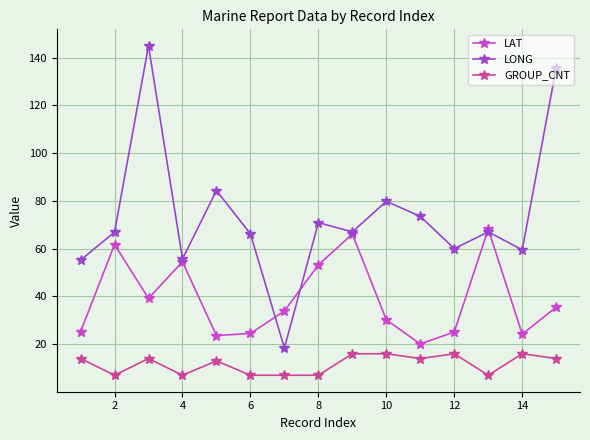

Rank the series by their average value, from lowest to highest.

GROUP_CNT, LAT, LONG